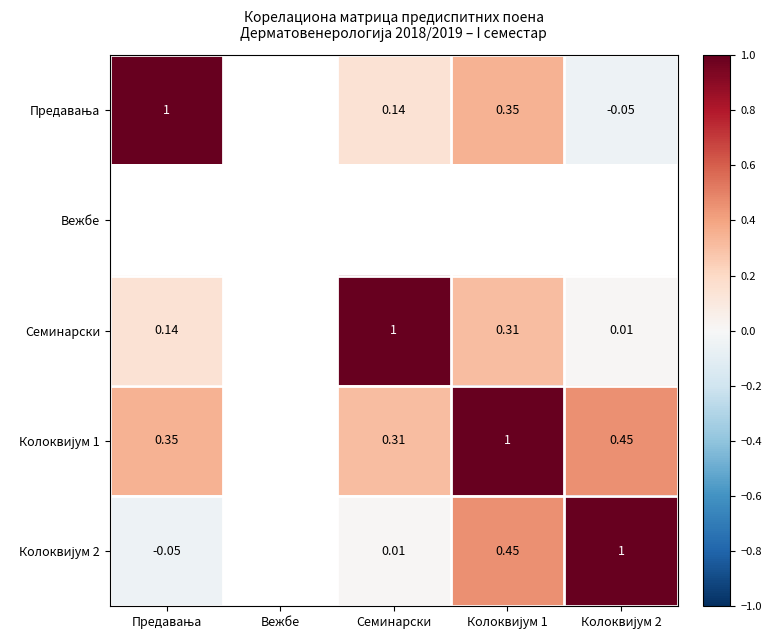

What is the maximum value shown in the chart?

1.0